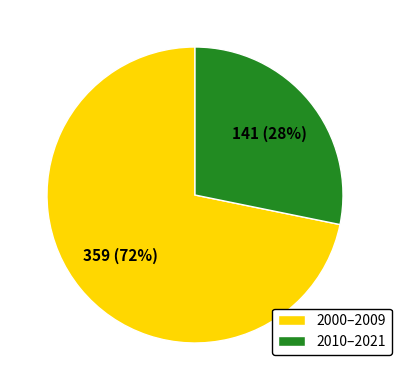

True or false: 2000–2009 accounts for 61% of the total.

False